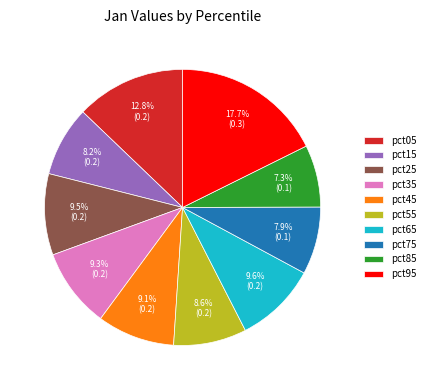

Count the number of slices in the pie.

10